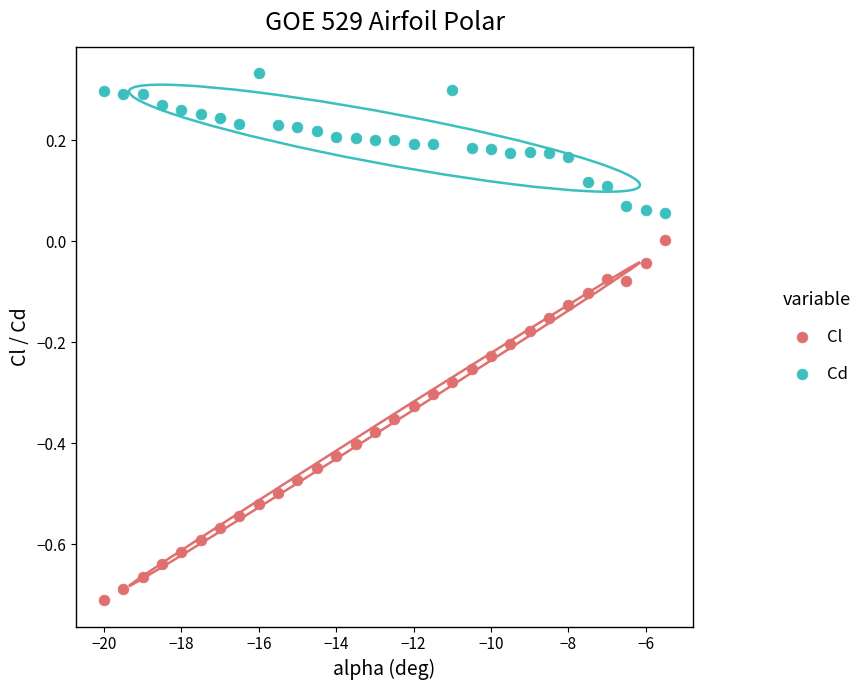

Which series contains the lowest Y value?

Cl